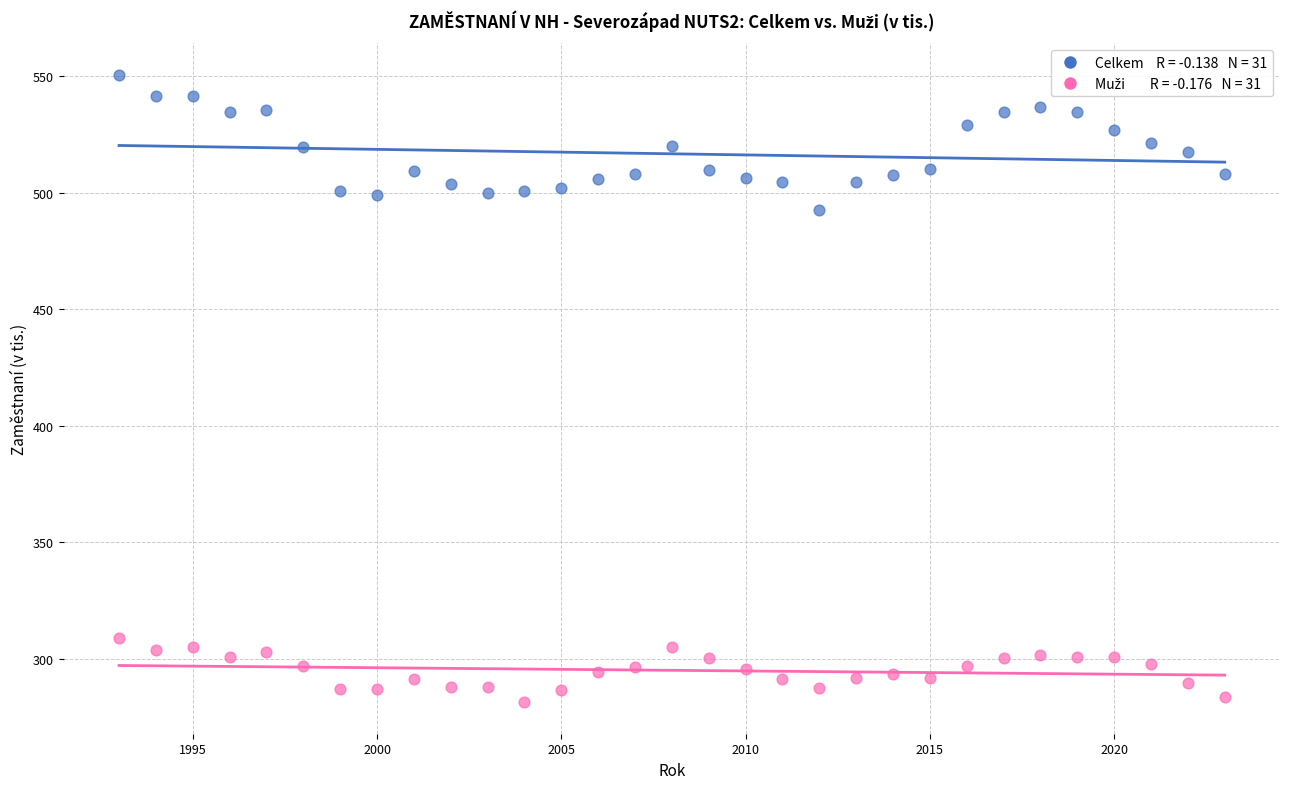

Across all series, what Y value is closest to 415?

492.7